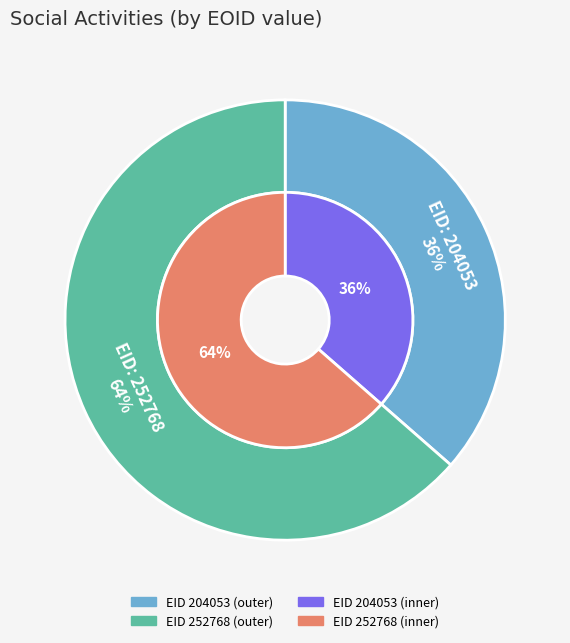

To the nearest percent, what is the difference between the largest and smallest slice percentages?

27%